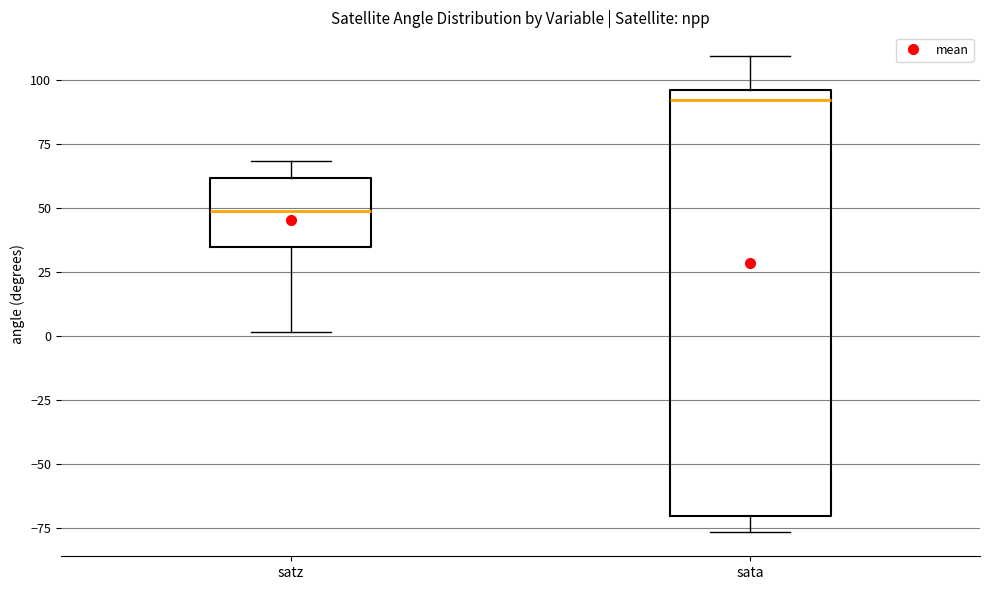

Where is the upper edge of the box for sata on the y-axis? The values are not printed on the chart, so give them approximately, as read against the axis.

95